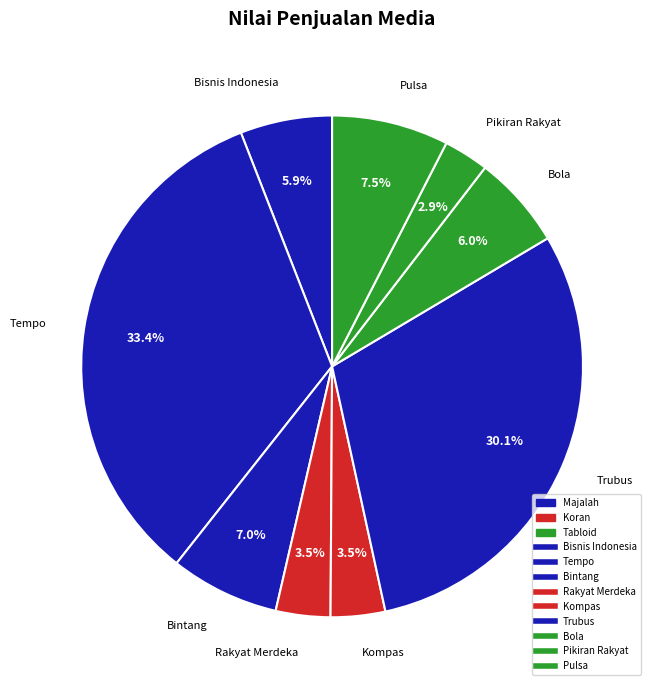

To the nearest percent, what is the average slice percentage?

11%